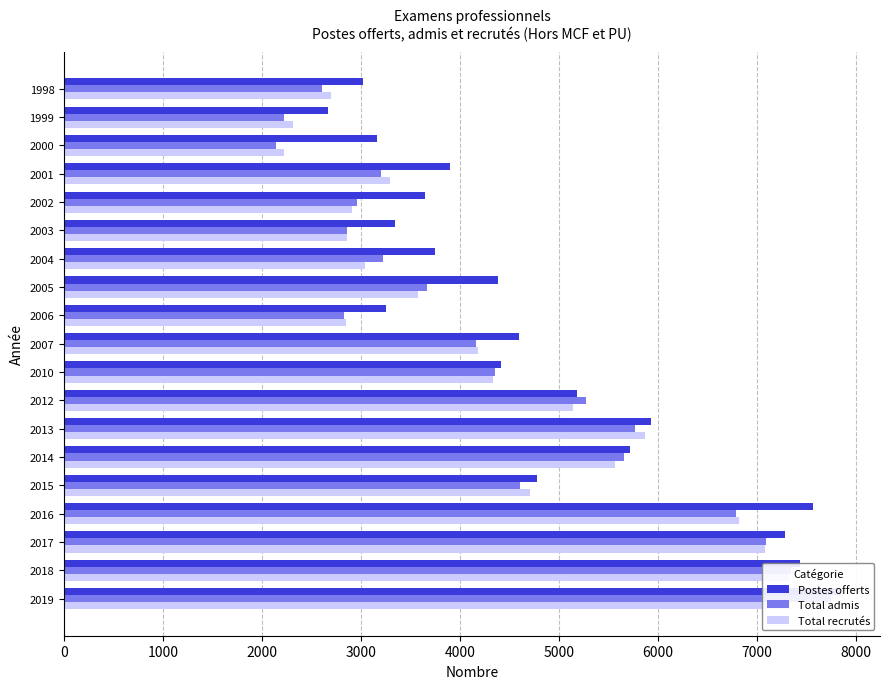

Reading left to right, what are all the values shown in this chart?

Postes offerts: 3023	2666	3161	3905	3645	3349	3746	4387	3251	4595	4411	5181	5930	5721	4777	7570	7289	7439	7854
Total admis: 2605	2223	2144	3205	2963	2858	3225	3671	2831	4165	4353	5275	5768	5654	4608	6793	7099	7344	7755
Total recrutés: 2695	2316	2226	3297	2911	2860	3041	3572	2844	4181	4335	5140	5870	5570	4709	6822	7084	7330	7336